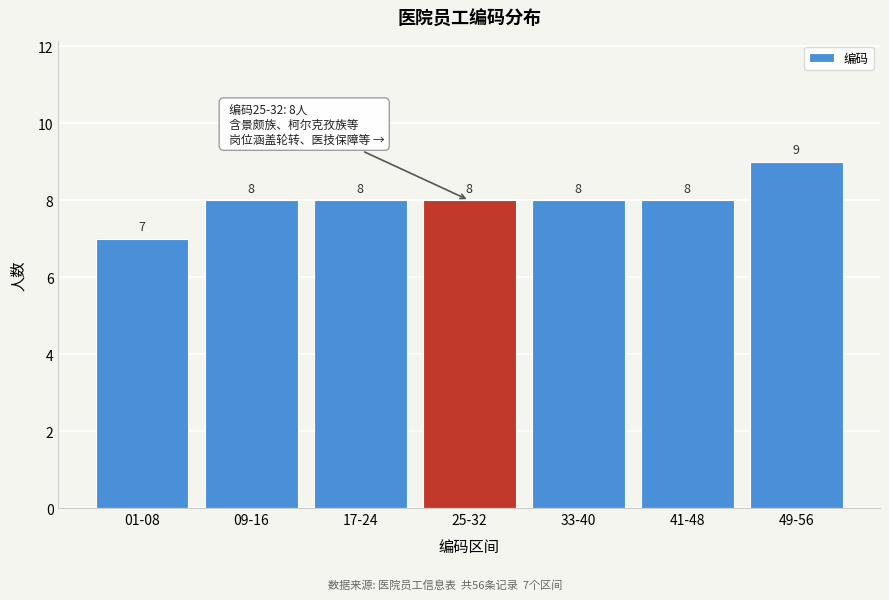

Reading left to right, what are all the values shown in this chart?

01-08=7	09-16=8	17-24=8	25-32=8	33-40=8	41-48=8	49-56=9